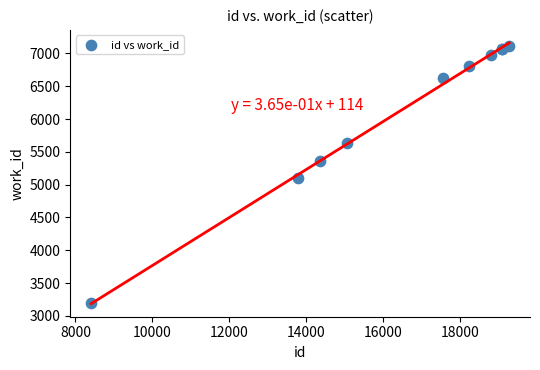

What Y value in the scatter plot is closest to 5154?

5105